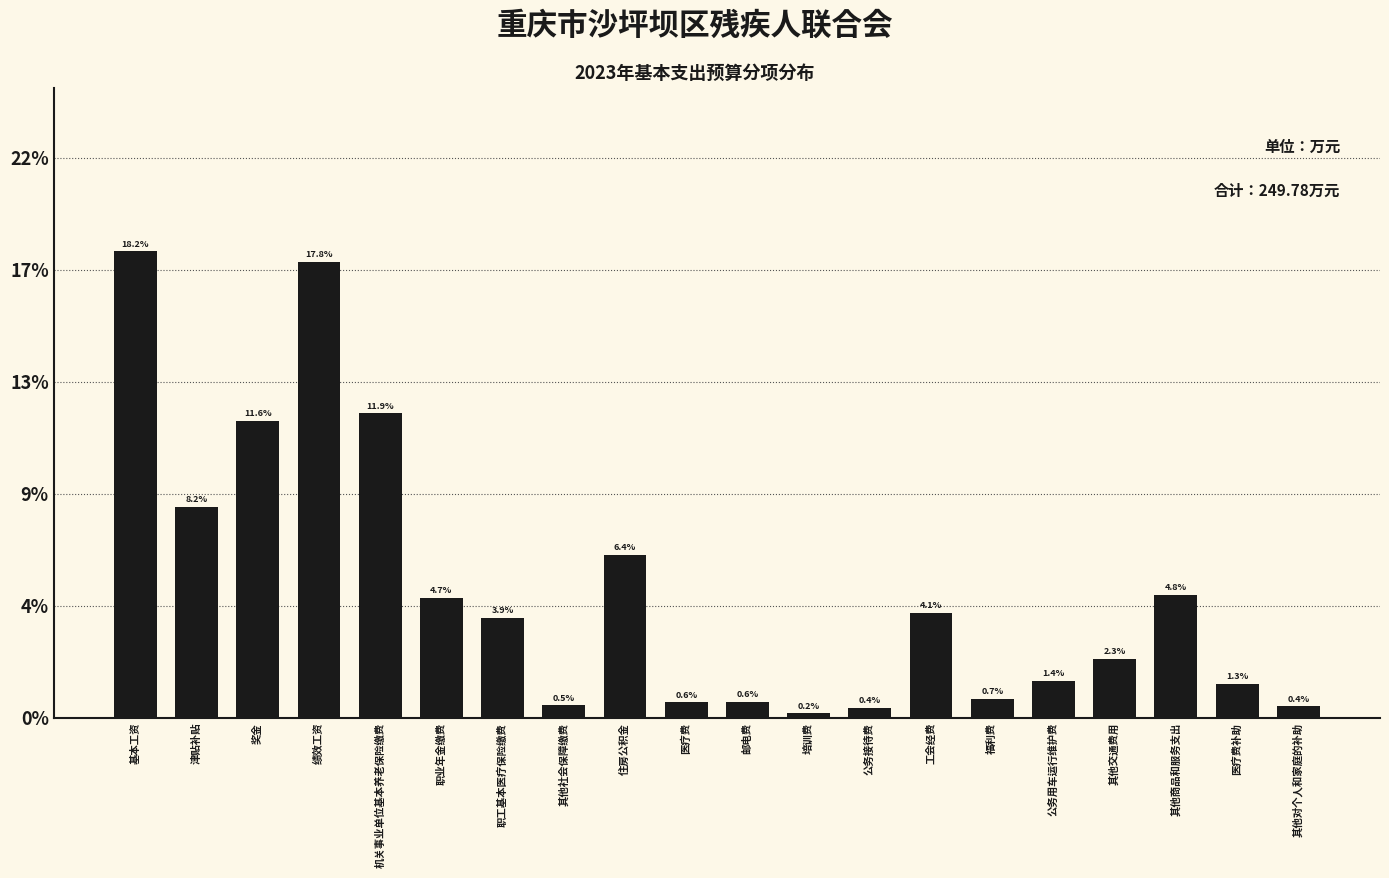

Are the bars horizontal?

No